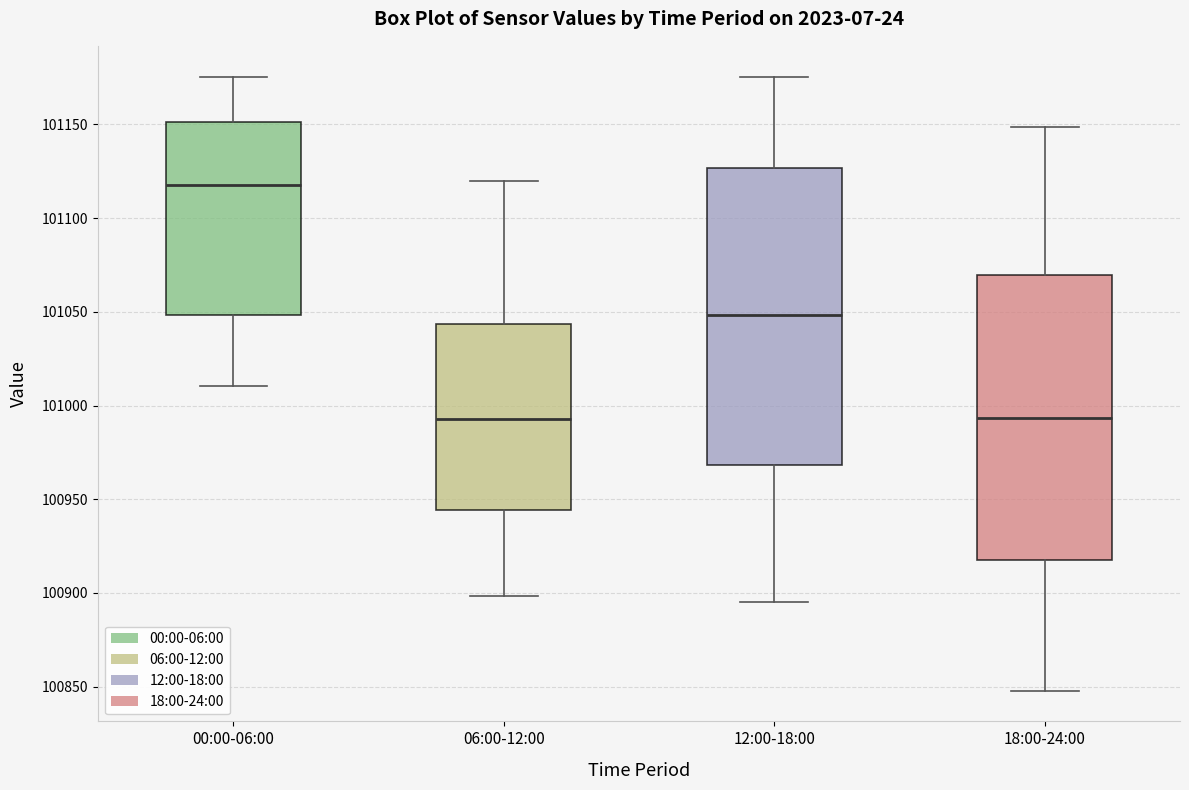

Reading left to right, transcribe this box plot: for each box, give where its median line is, the range the box spans, and where its two whiskers end, as read against the y-axis. The values are not printed on the chart, so give them approximately, as read against the axis.

00:00-06:00: median 101120, box 101050 to 101150, whiskers 101010 to 101175
06:00-12:00: median 100995, box 100945 to 101045, whiskers 100900 to 101120
12:00-18:00: median 101050, box 100970 to 101125, whiskers 100895 to 101175
18:00-24:00: median 100995, box 100920 to 101070, whiskers 100850 to 101150